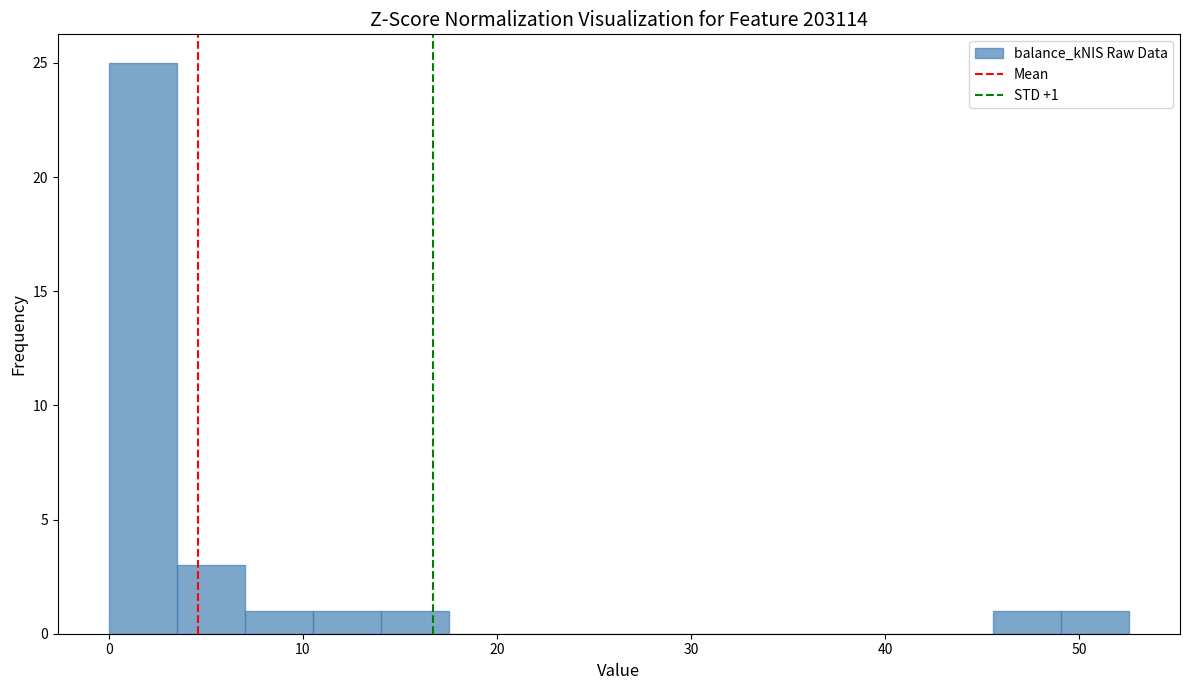

Read against the x-axis, roughly where is the centre of the tallest bar?

2